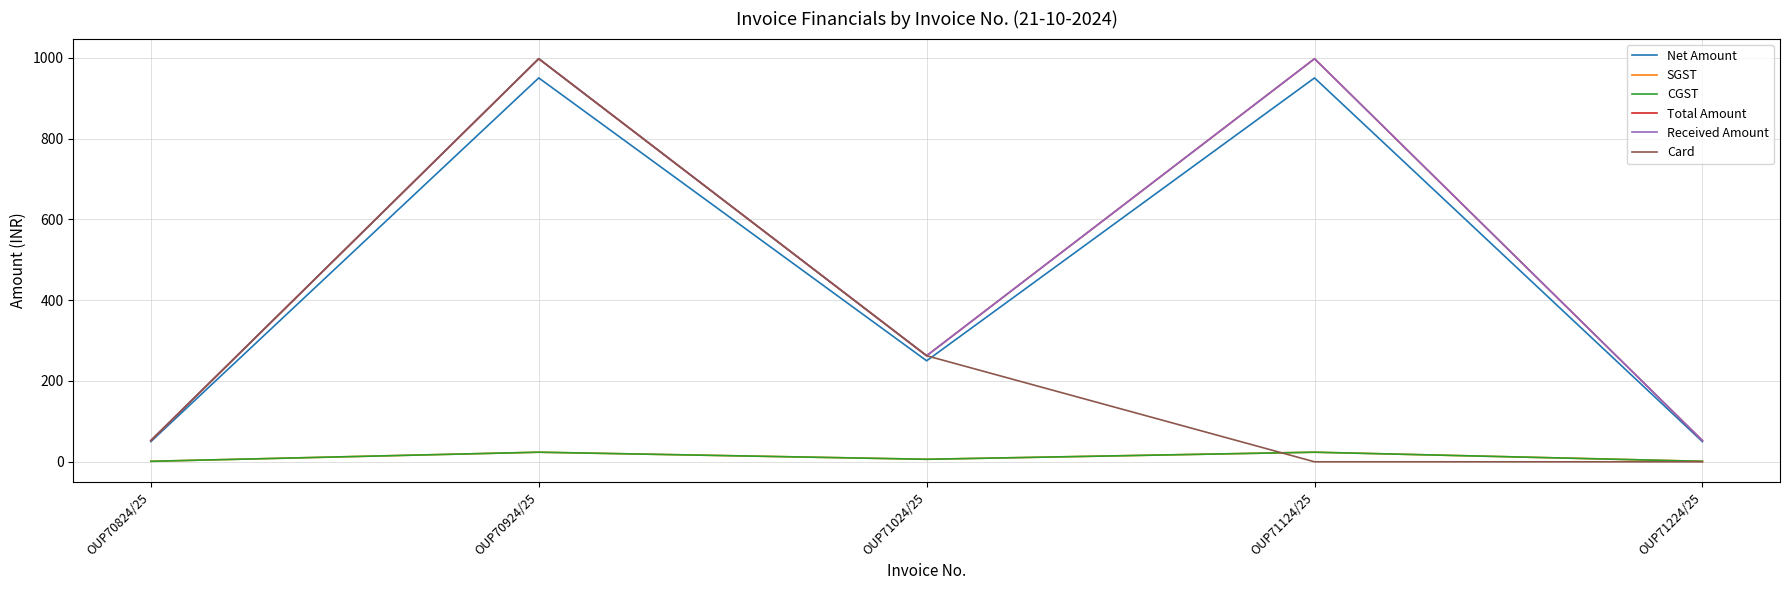

Does the chart display data point markers on the line(s)?

No